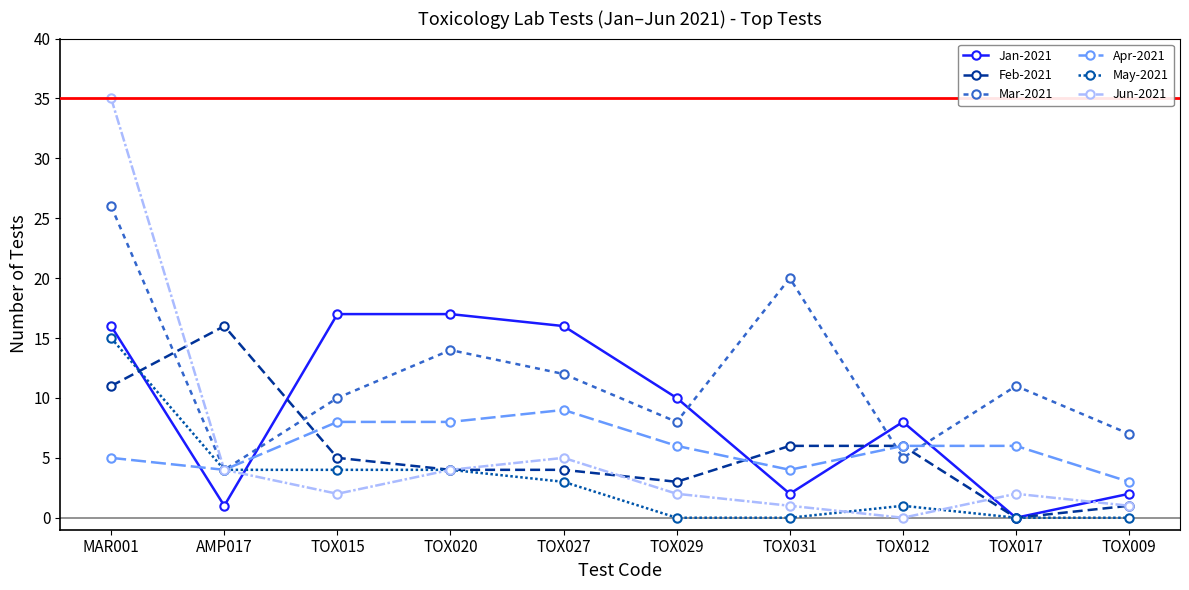

What is the label of the 2nd point from the left?

AMP017